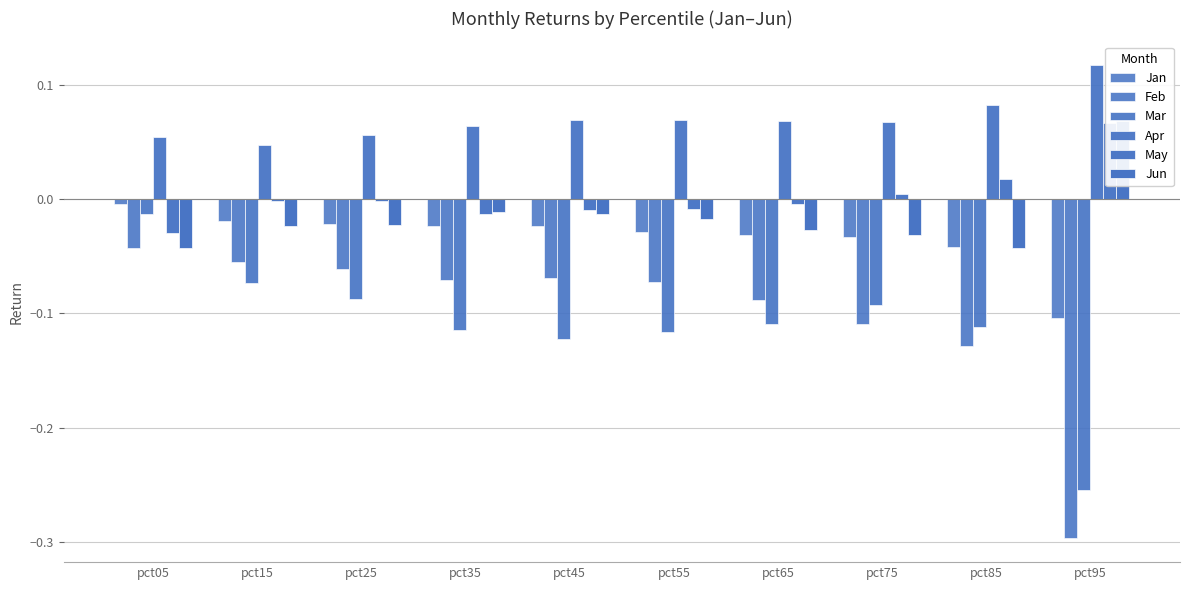

Between pct35 and pct75, which series saw the biggest shift?

Feb